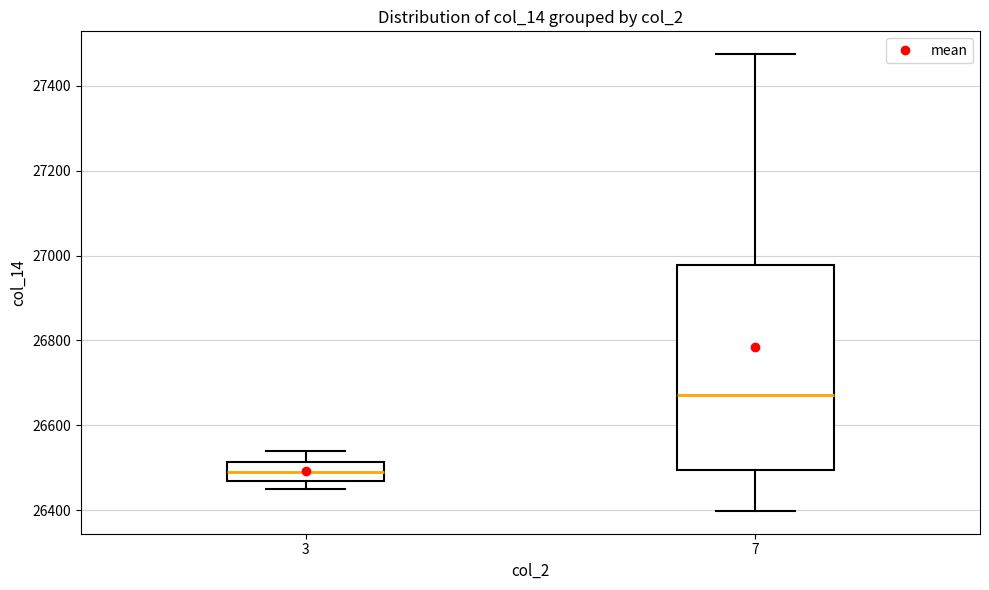

Which box is the tallest, from its lower edge to its upper edge?

7